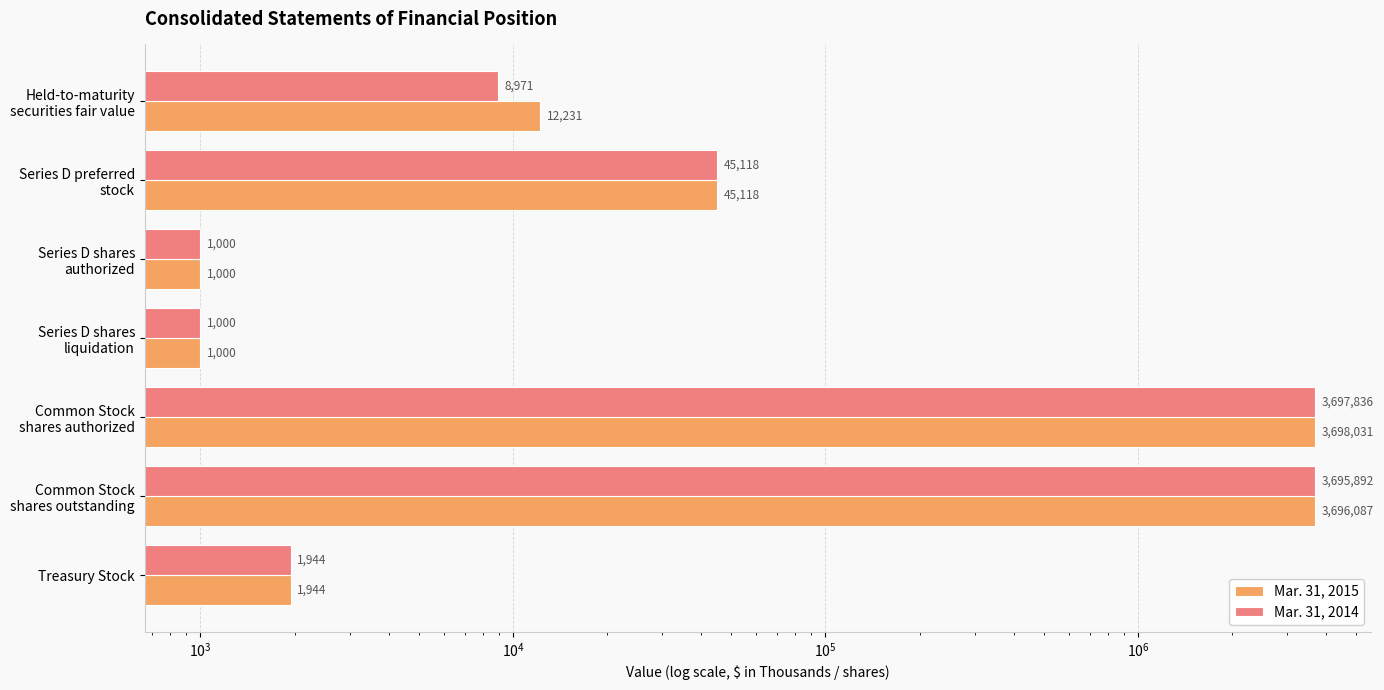

Which series has the largest range (max minus min)?

Mar. 31, 2015